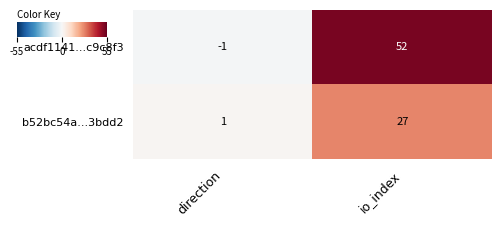

What is the difference between the maximum and minimum values in the acdf1141...c9c8f3 series?

53